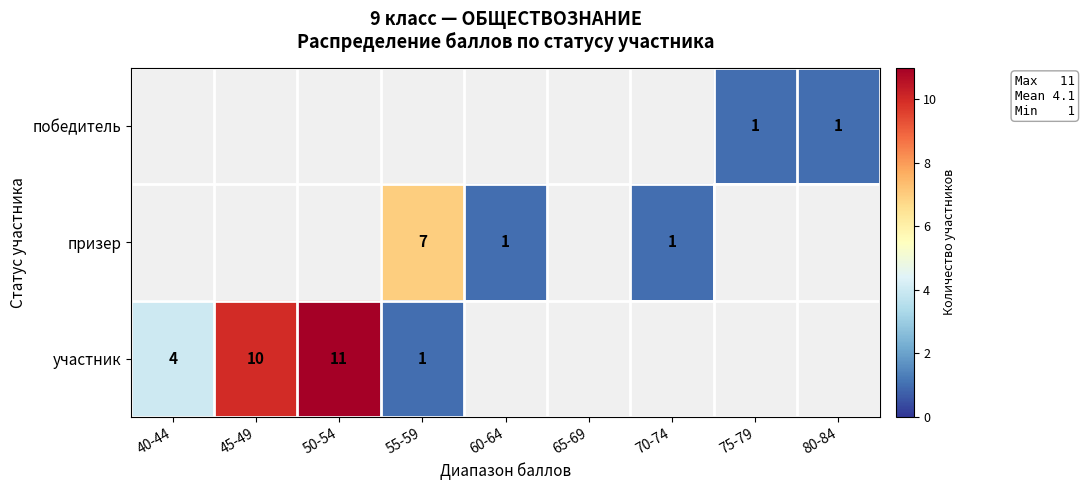

True or false: участник has a value of 4 at 40-44.

True